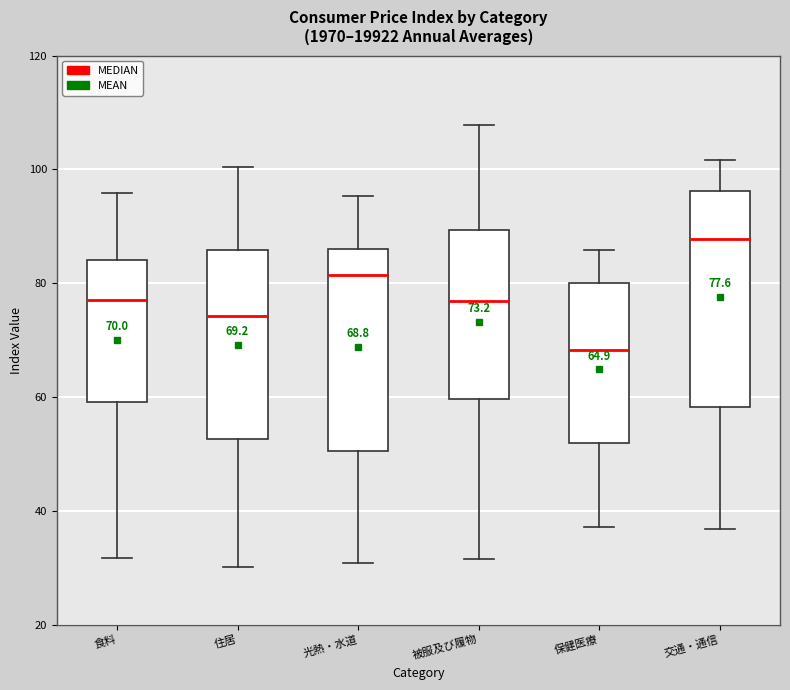

Which box's median line is the highest?

交通・通信